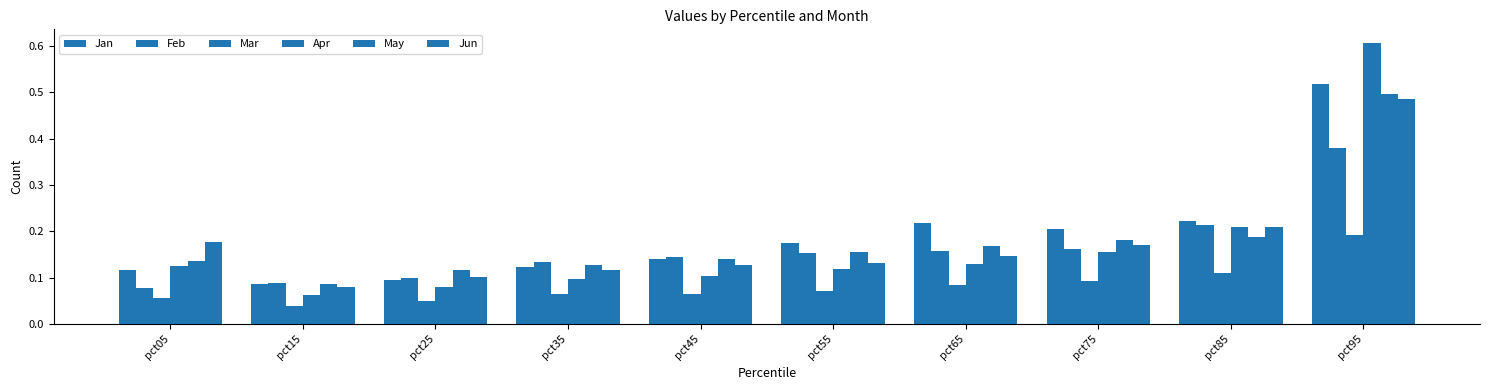

At which category does the chart reach its peak across all series?

pct95